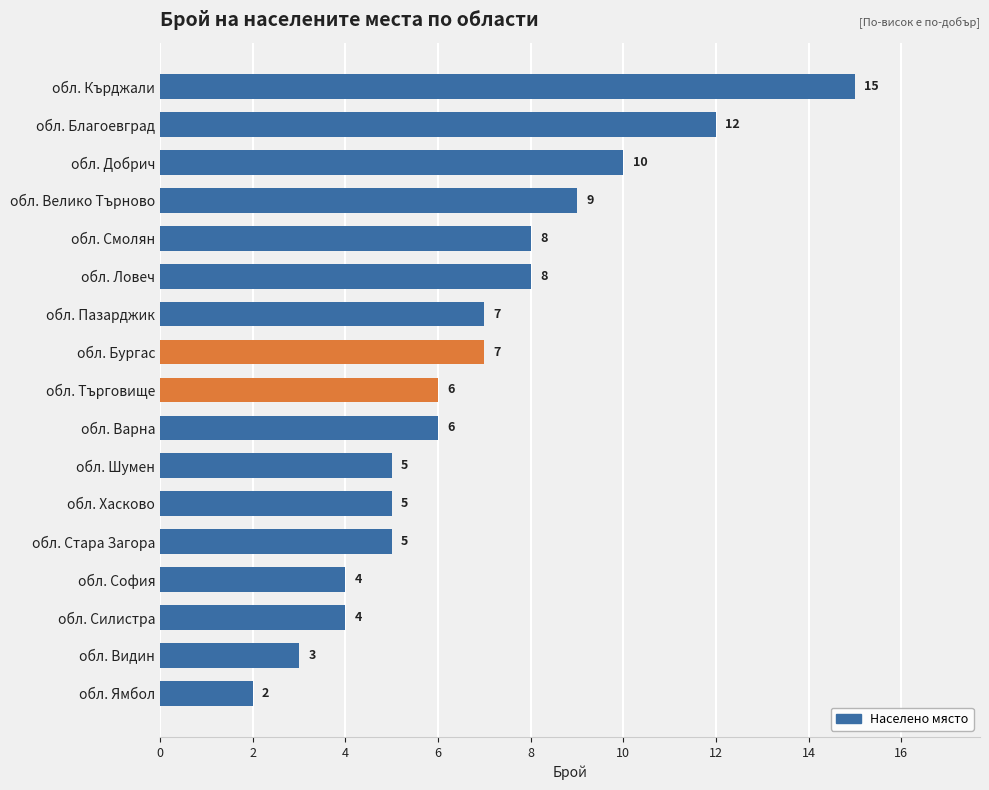

What is the difference between the maximum and second lowest values?

12